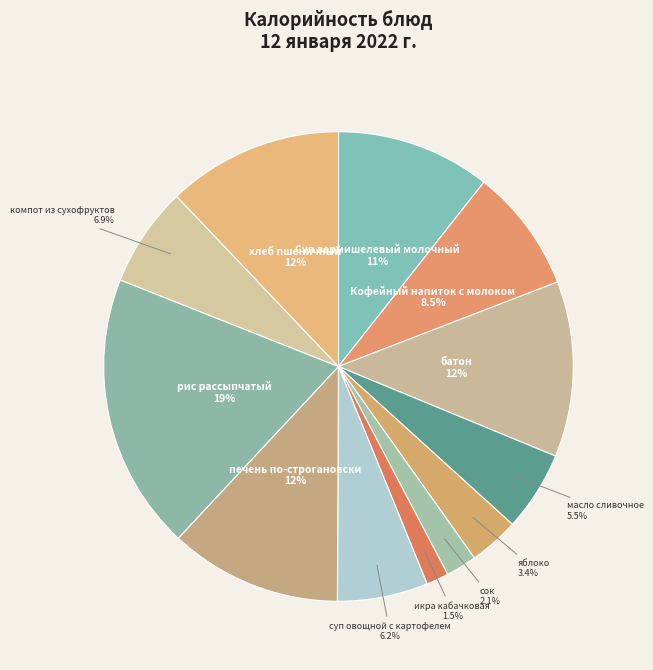

How many slices are in this pie chart?

12